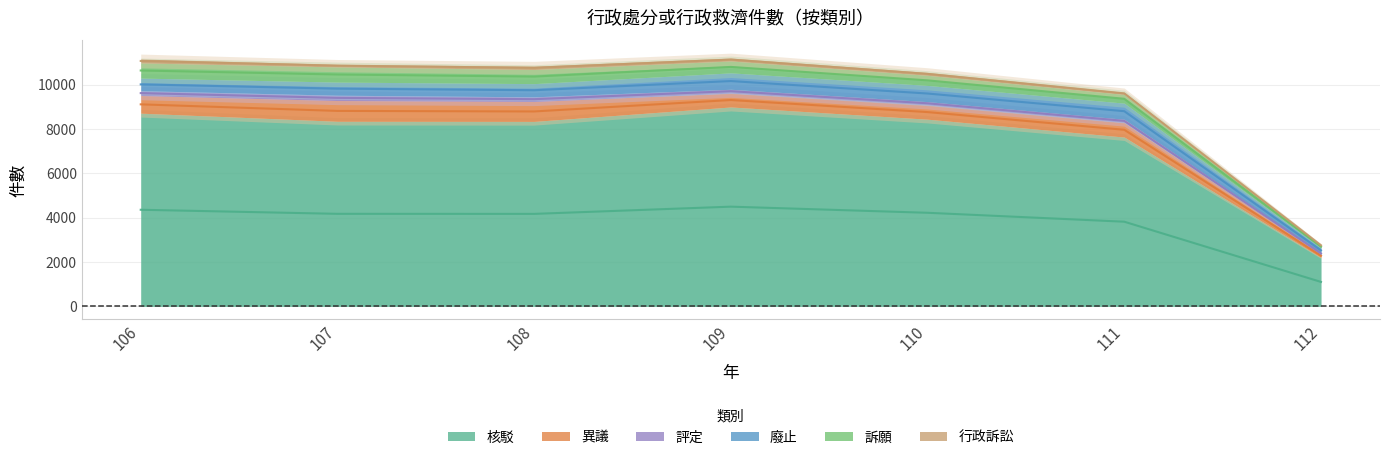

Is the value of 評定 at 109 greater than the value of 行政訴訟 at 110?

Yes